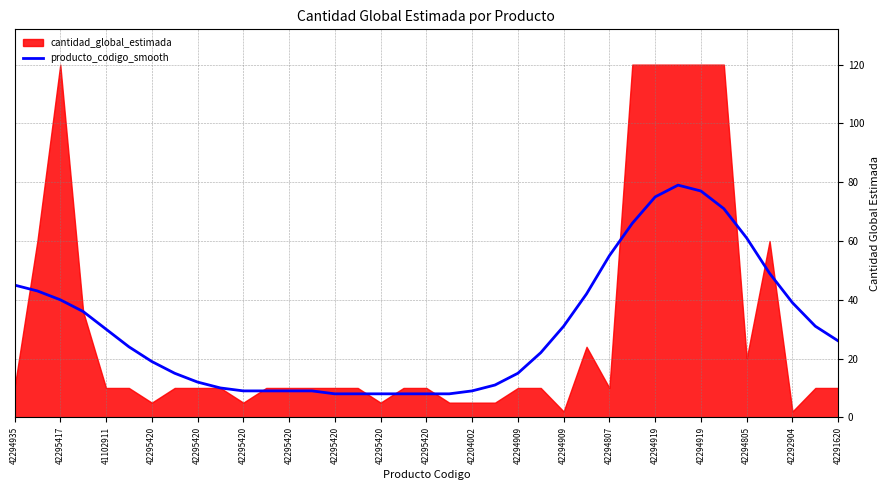

What is the sum of all values?

1117